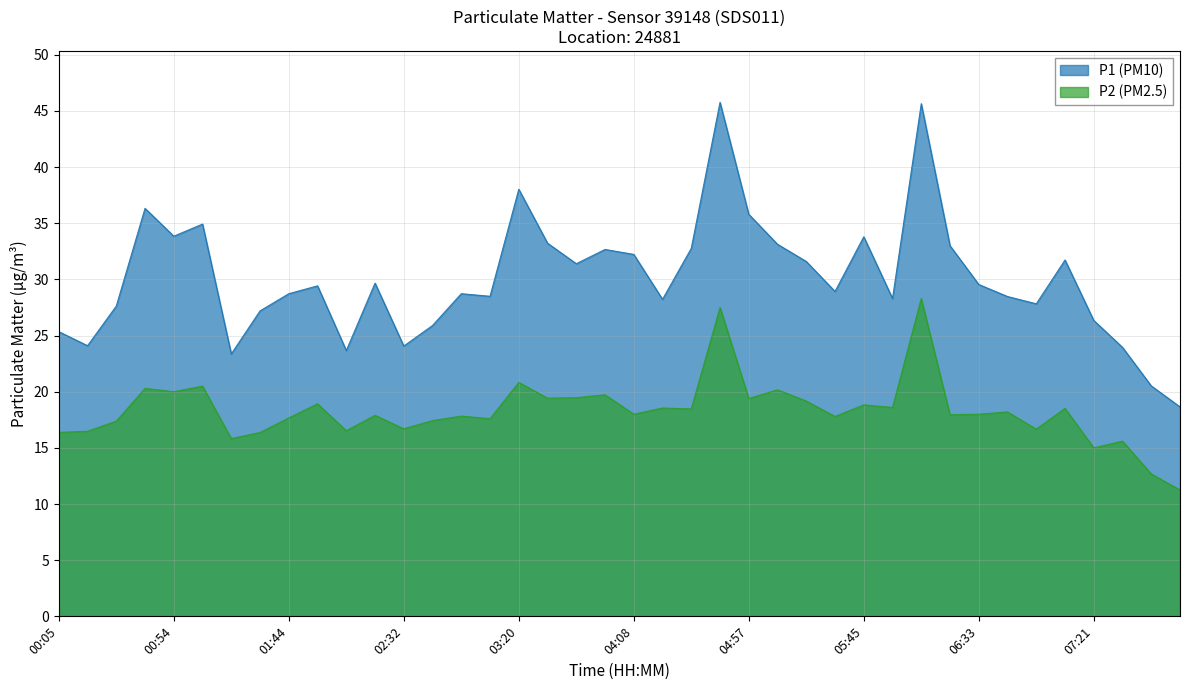

Which series has the largest total across all categories?

P1 (PM10)